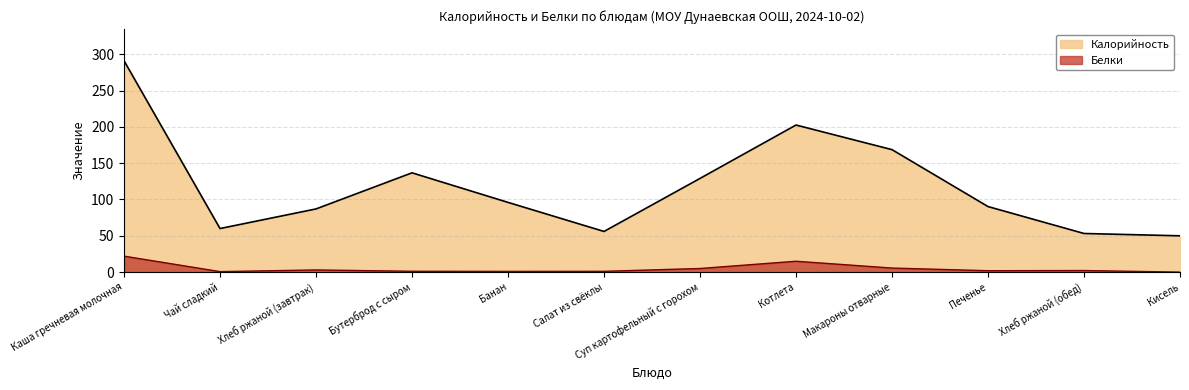

Between Каша гречневая молочная and Хлеб ржаной (обед), which series saw the biggest shift?

Калорийность